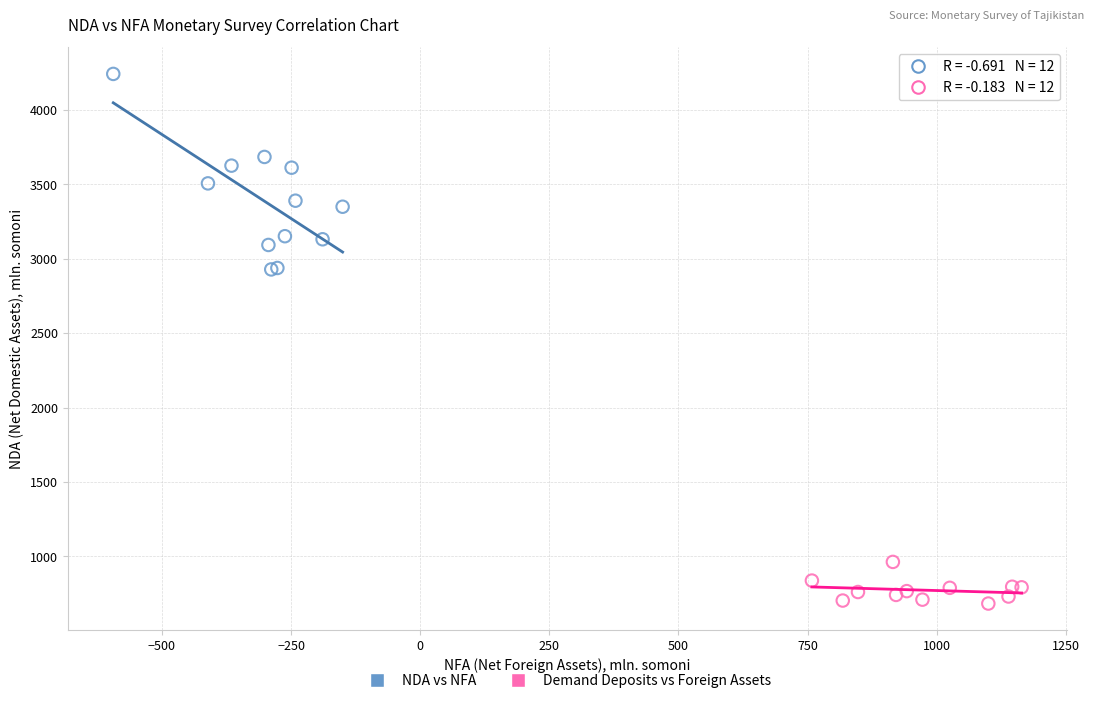

Which series contains the lowest Y value?

Demand Deposits vs Foreign Assets